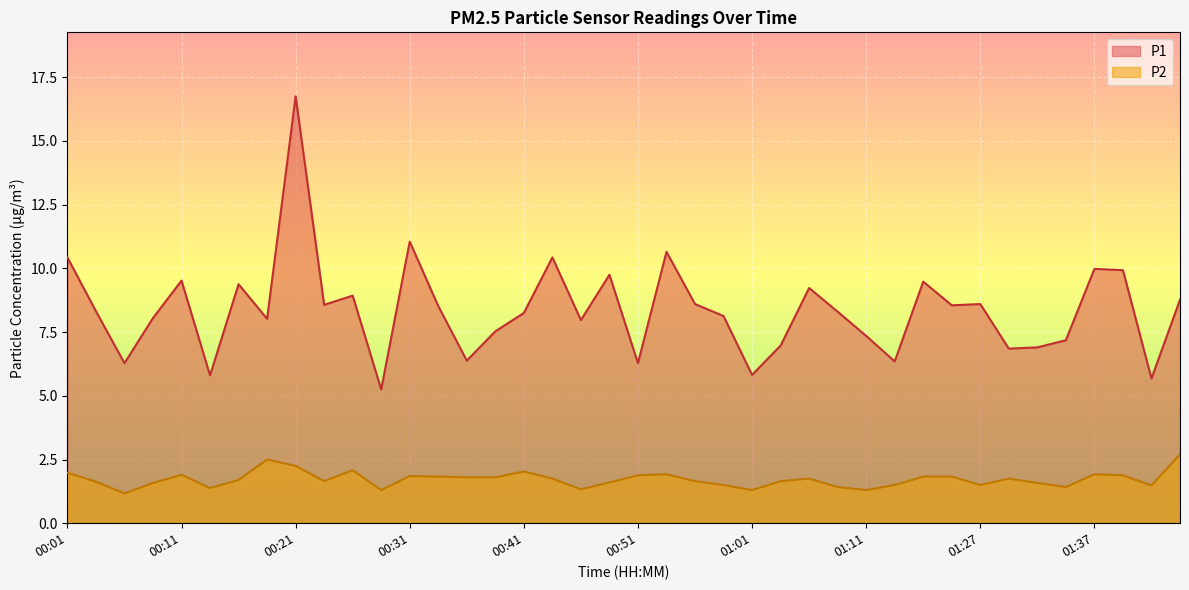

What is the label of the 17th point from the left?

00:41